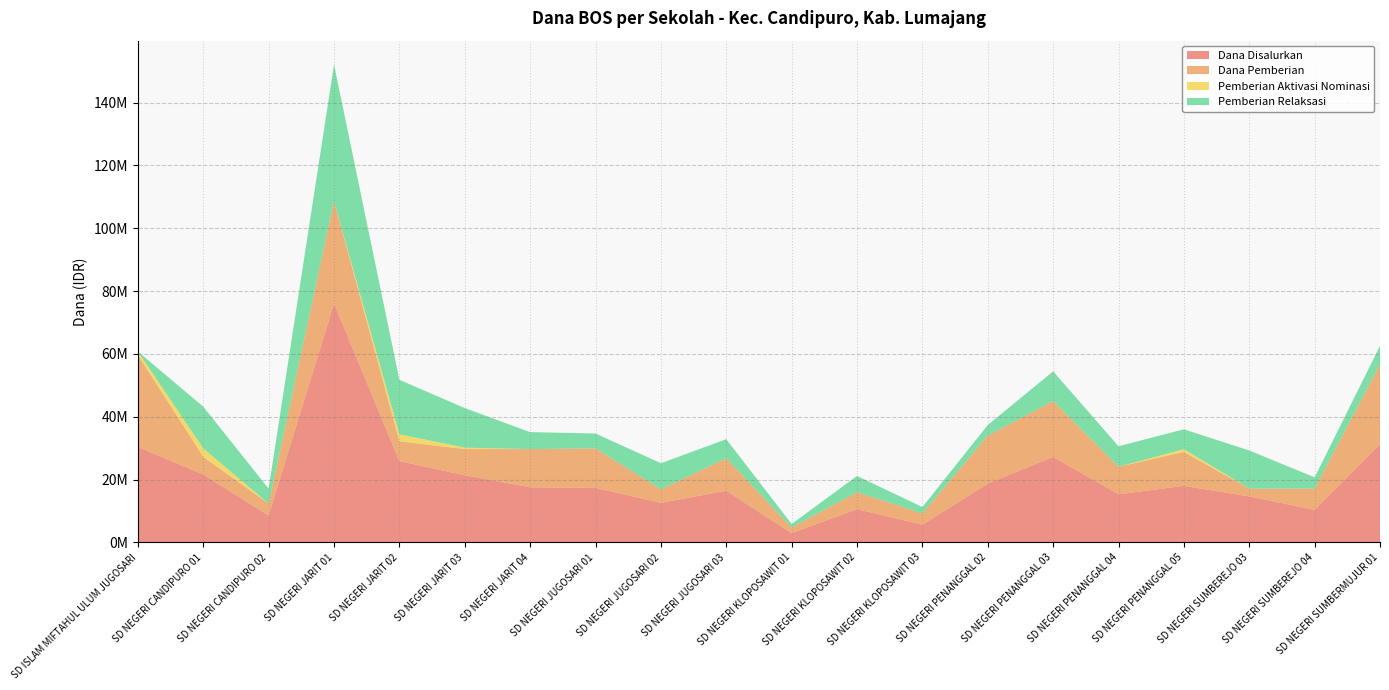

Reading left to right, list all the values displayed in this chart.

Dana Disalurkan: 30375000	21600000	8550000	76050000	25875000	21375000	17550000	17325000	12600000	16425000	2925000	10575000	5625000	18675000	27225000	15300000	18000000	14625000	10350000	31275000
Dana Pemberian: 29250000	5625000	3825000	32625000	6300000	8325000	12150000	12600000	4275000	10350000	1800000	5400000	3600000	15300000	17775000	8775000	10800000	2475000	6750000	25425000
Pemberian Aktivasi Nominasi: 1125000	2700000	0	0	2250000	450000	0	0	0	0	0	0	0	0	0	0	900000	0	0	0
Pemberian Relaksasi: 0	13275000	4725000	43425000	17325000	12600000	5400000	4725000	8325000	6075000	1125000	5175000	2025000	3375000	9450000	6525000	6300000	12150000	3600000	5850000